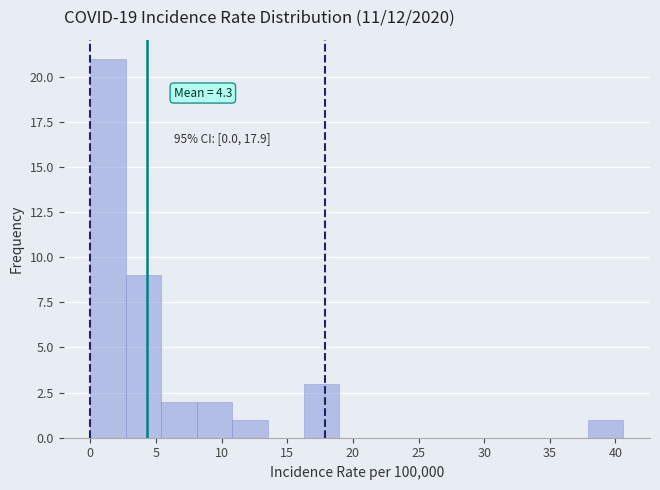

Over which range of the x-axis is the bar tallest?

0.0 to 2.5